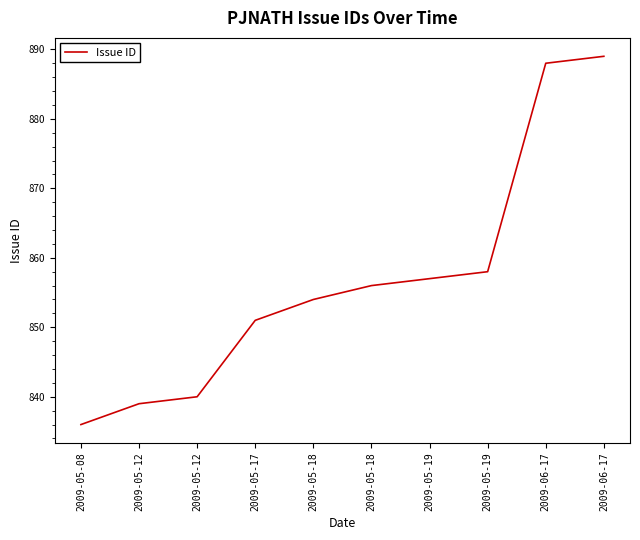

What is the sum of the values at 2009-06-17 and 2009-05-19?

1746